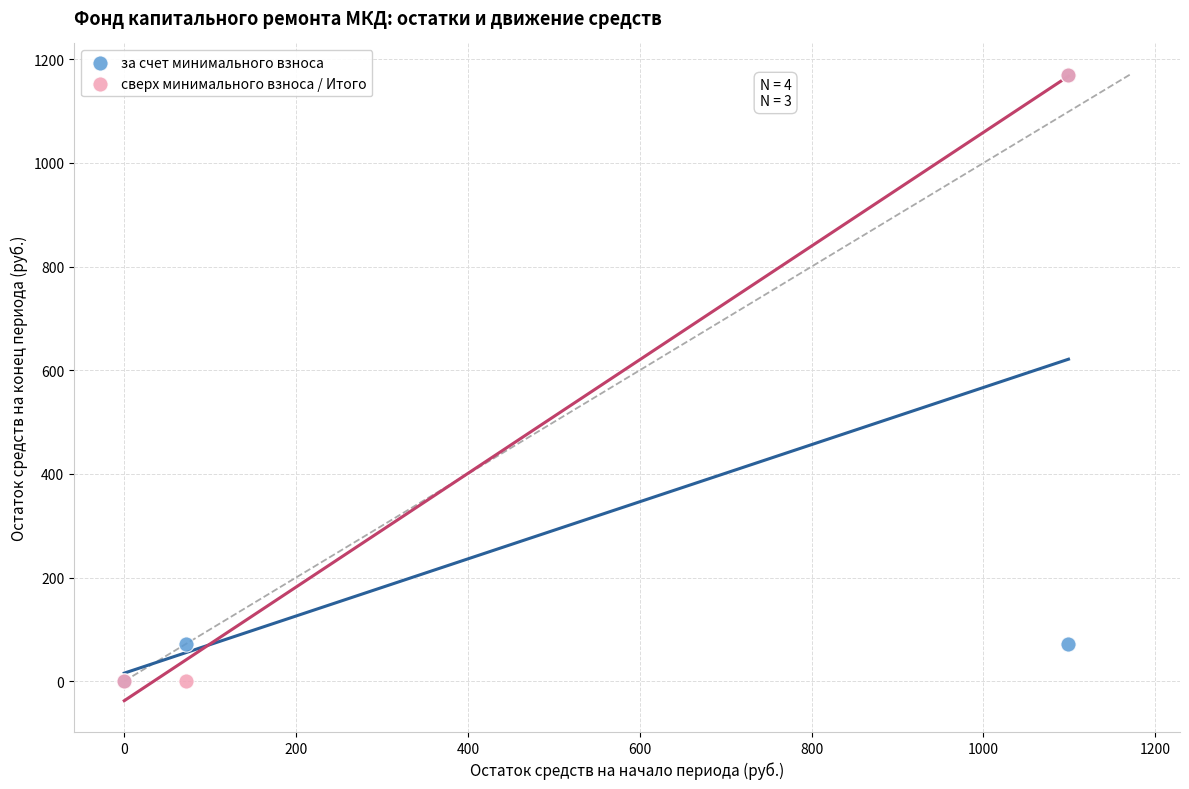

What are all the series names shown in the legend?

за счет минимального взноса, сверх минимального взноса / Итого